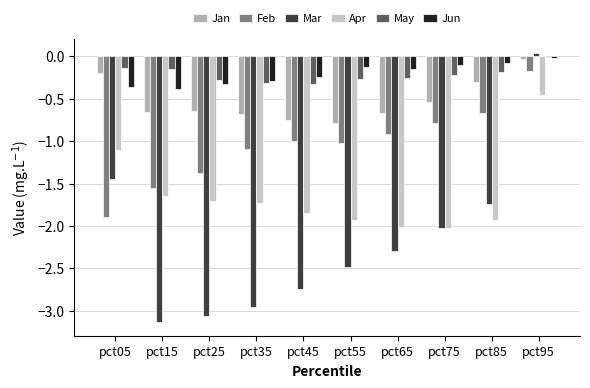

Which series changed the most between pct45 and pct75?

Mar